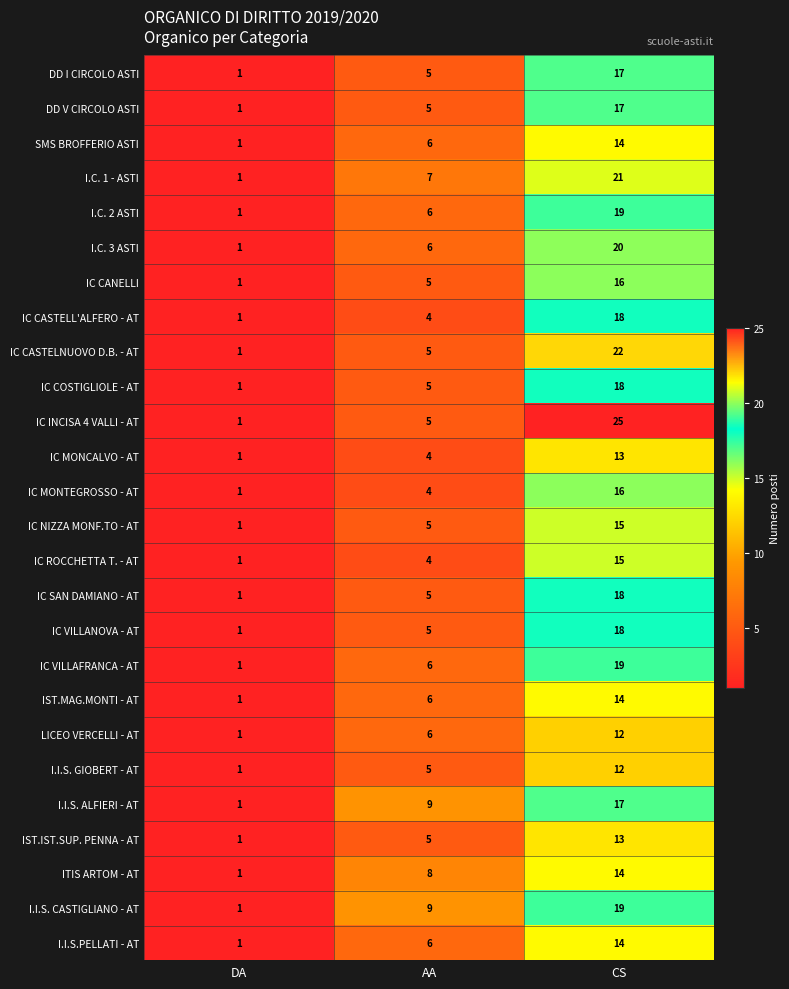

At how many categories does at least one series exceed 20?

1